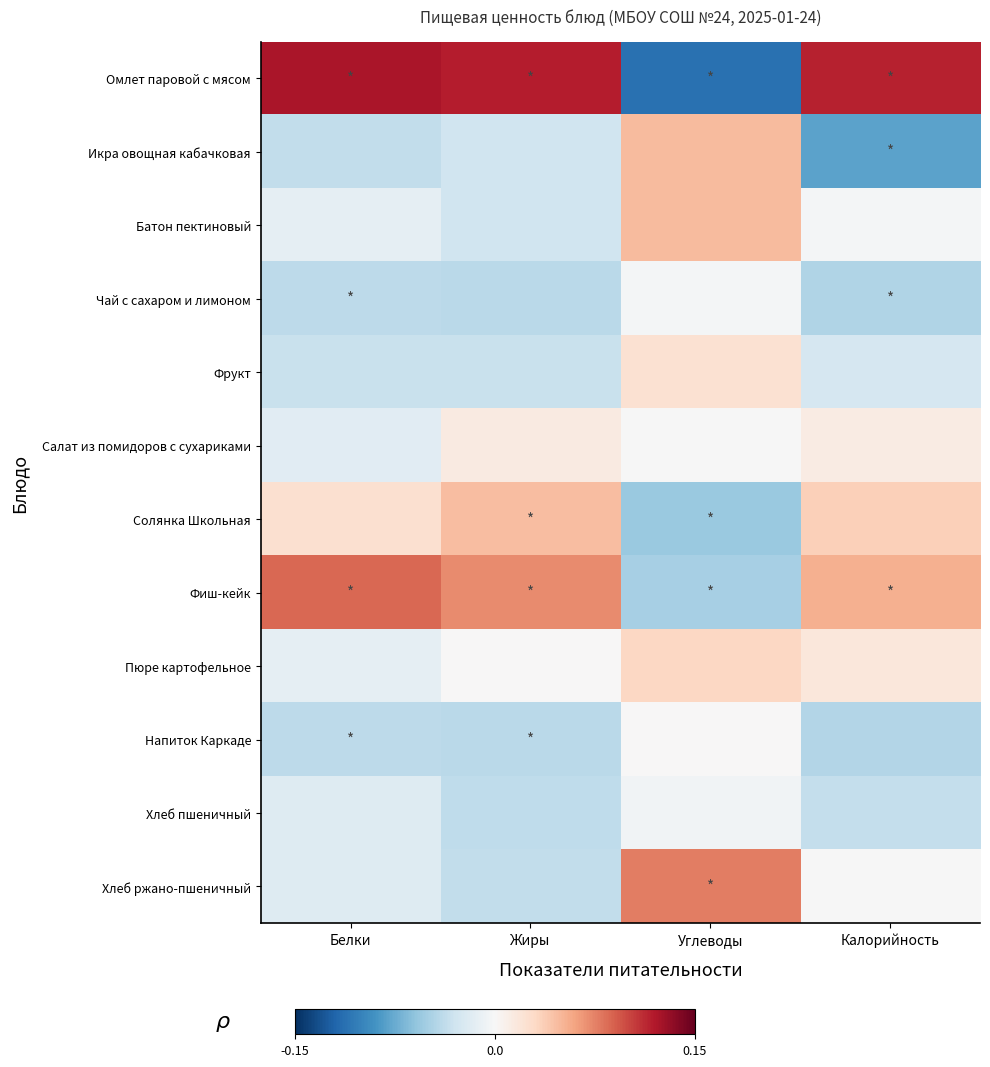

What is the maximum value shown in the chart?

0.1